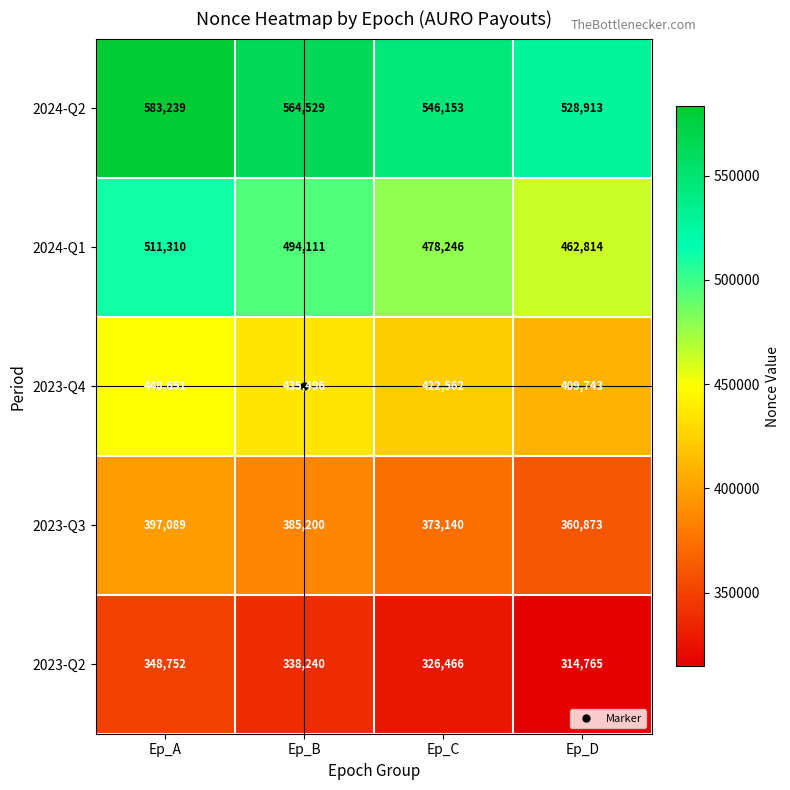

Which series changed the most between Ep_A and Ep_B?

2024-Q2